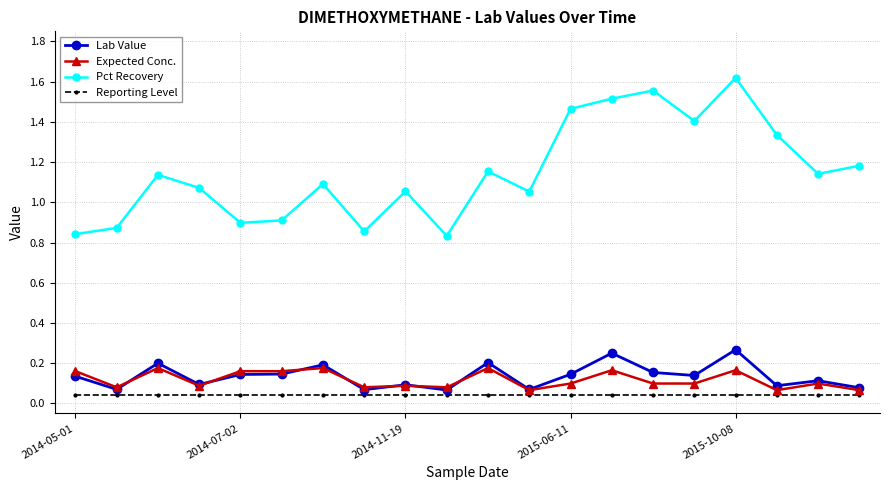

In Pct Recovery, how many points are higher than both neighbors (excluding endpoints)?

6